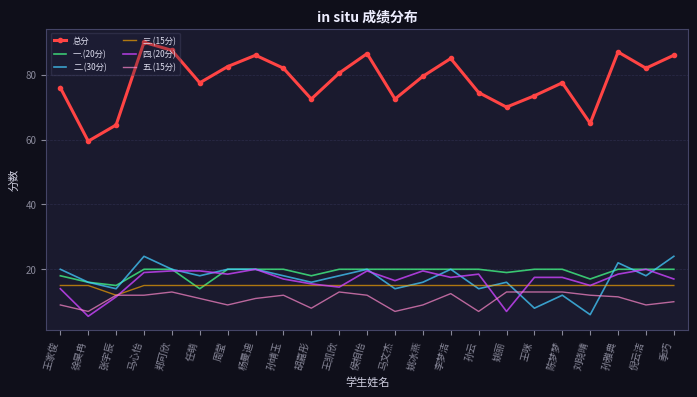

How many 一.(20分) values are between 18 and 20?

19